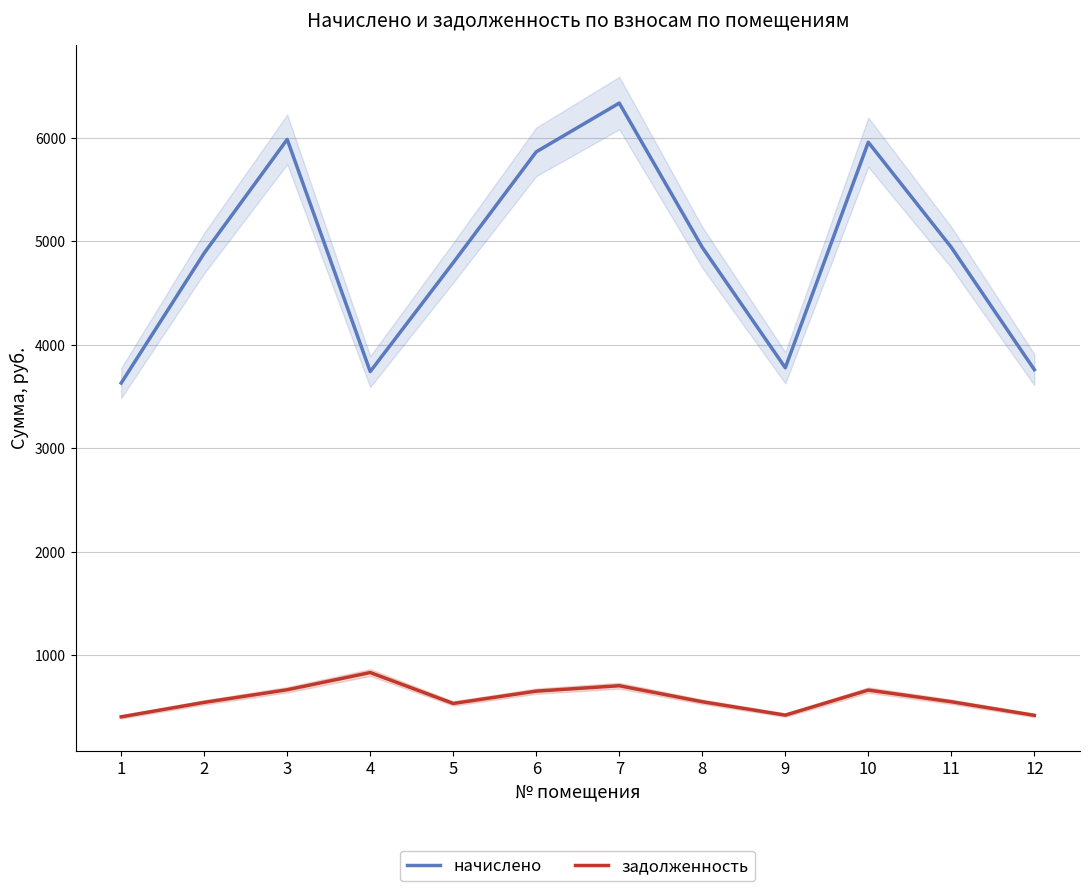

How many values in the начислено series are below 4940?

6